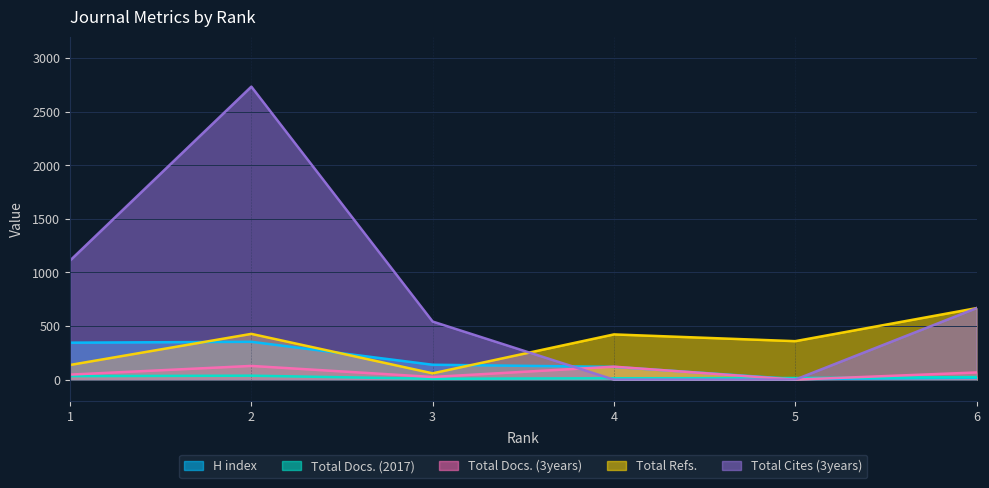

The Total Refs. series shows 59 at 3. True or false?

True